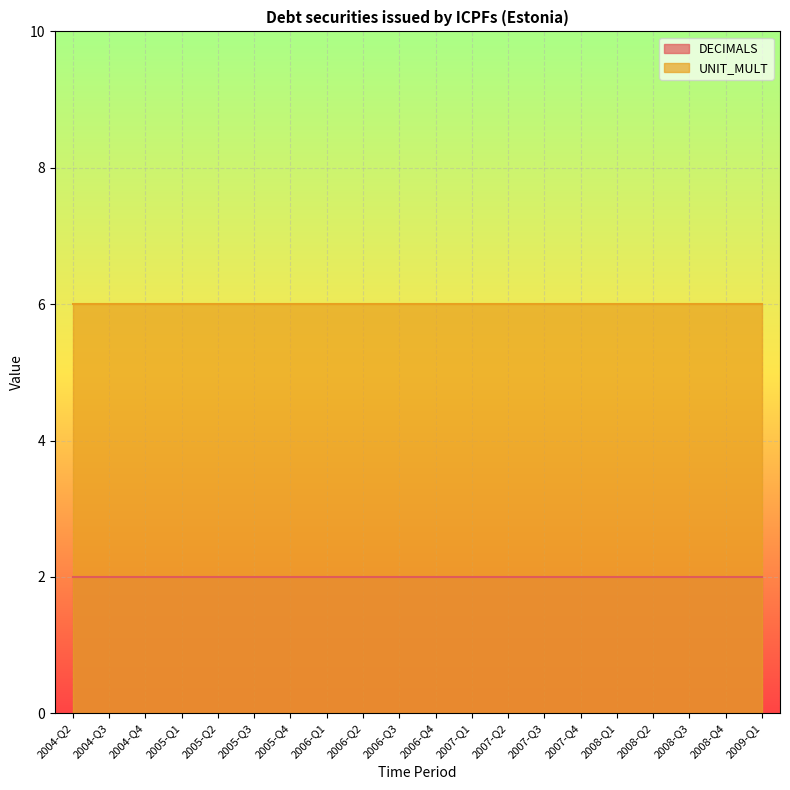

True or false: UNIT_MULT and DECIMALS cross at least once.

False